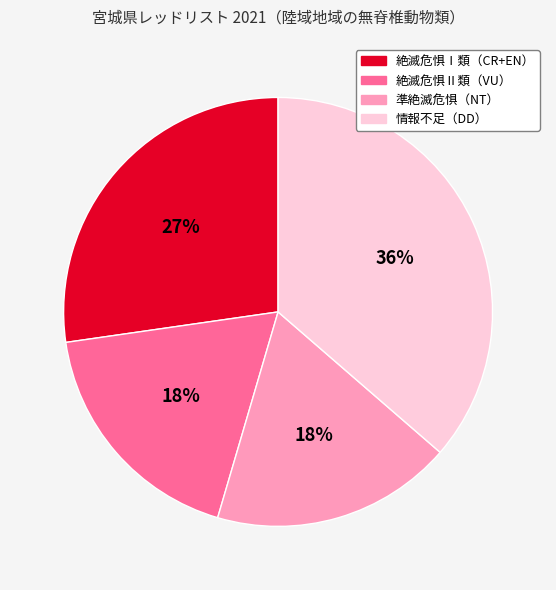

Is 準絶滅危惧（NT） the majority of the pie?

No